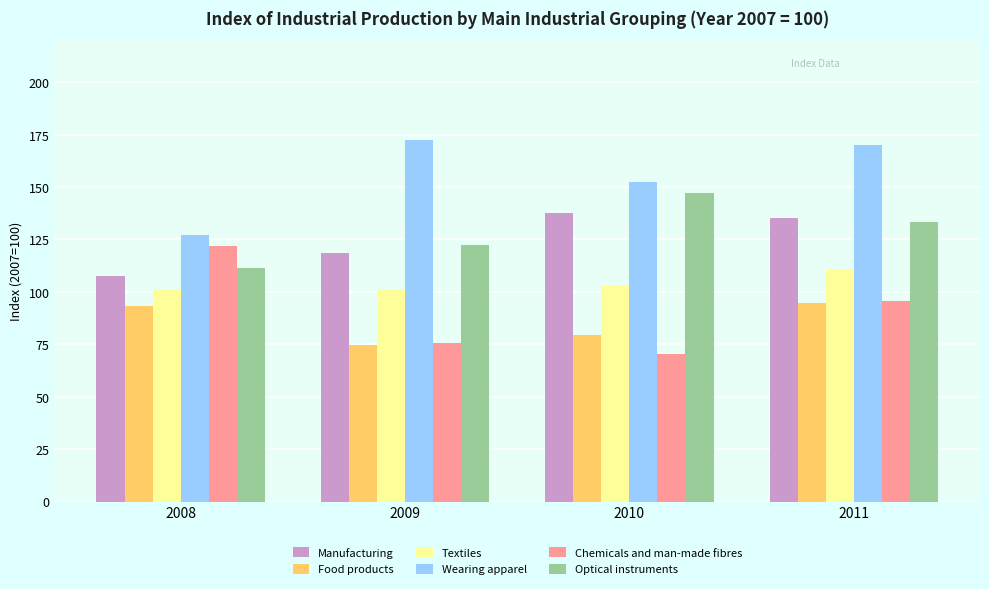

Is it true that Textiles equals 158.2 at 2011?

False